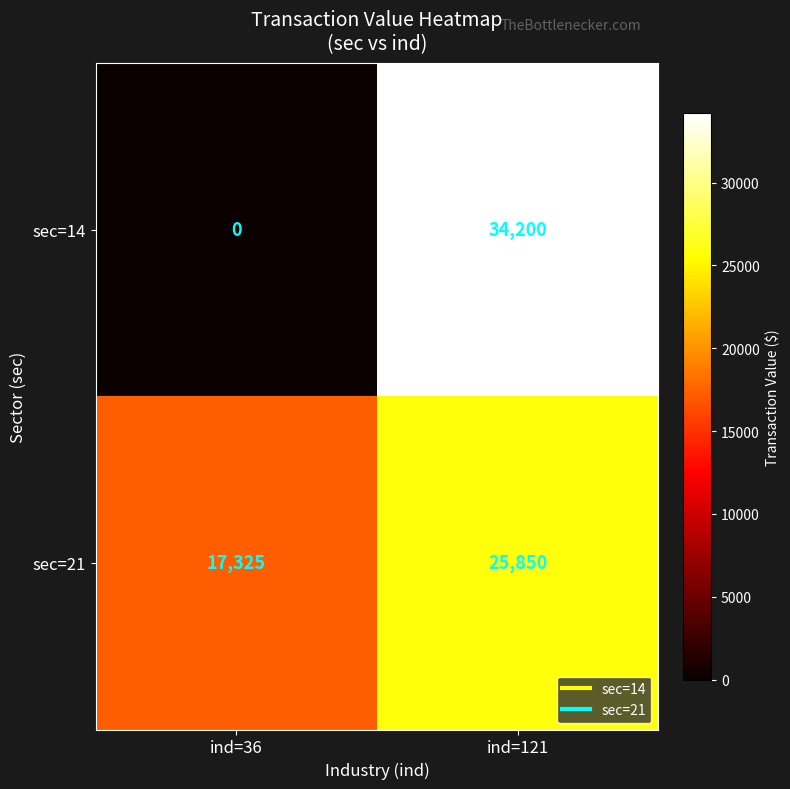

What is the highest value of the sec=14 series?

34200